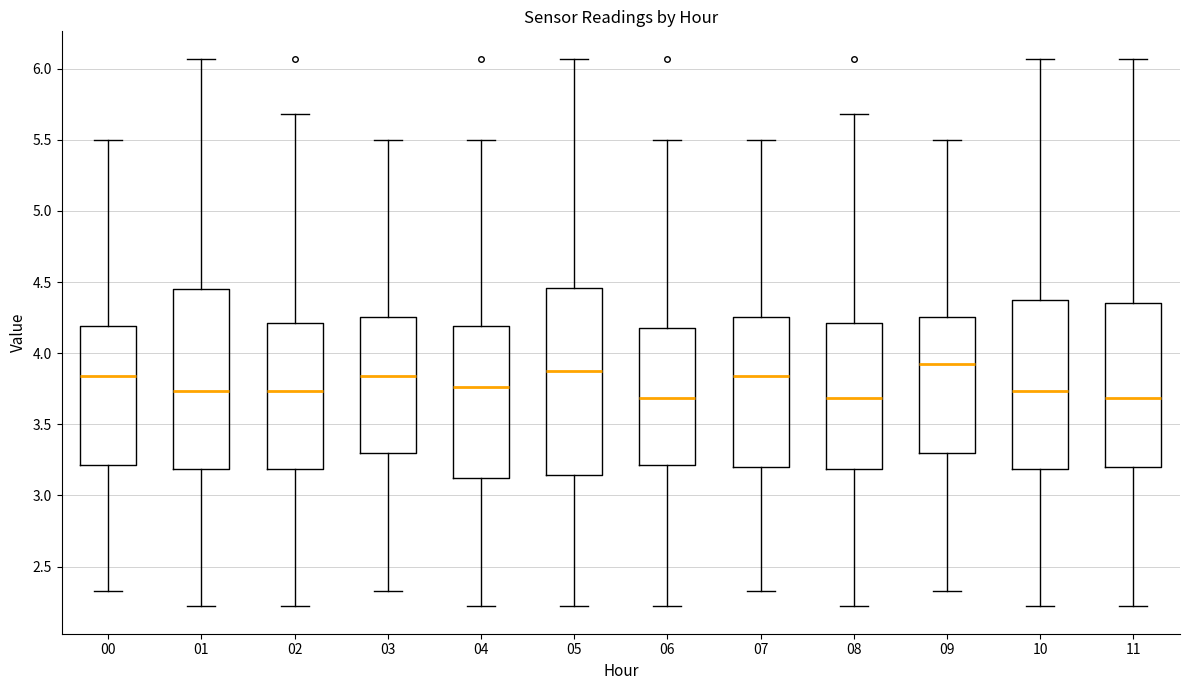

Reading left to right, read every box against the y-axis: the position of its median line, the range the box covers, and the ends of its whiskers. The values are not printed on the chart, so give them approximately, as read against the axis.

00: median 3.85, box 3.20 to 4.20, whiskers 2.35 to 5.50
01: median 3.75, box 3.20 to 4.45, whiskers 2.20 to 6.05
02: median 3.75, box 3.20 to 4.20, whiskers 2.20 to 5.70
03: median 3.85, box 3.30 to 4.25, whiskers 2.35 to 5.50
04: median 3.75, box 3.10 to 4.20, whiskers 2.20 to 5.50
05: median 3.90, box 3.15 to 4.45, whiskers 2.20 to 6.05
06: median 3.70, box 3.20 to 4.20, whiskers 2.20 to 5.50
07: median 3.85, box 3.20 to 4.25, whiskers 2.35 to 5.50
08: median 3.70, box 3.20 to 4.20, whiskers 2.20 to 5.70
09: median 3.95, box 3.30 to 4.25, whiskers 2.35 to 5.50
10: median 3.75, box 3.20 to 4.40, whiskers 2.20 to 6.05
11: median 3.70, box 3.20 to 4.35, whiskers 2.20 to 6.05